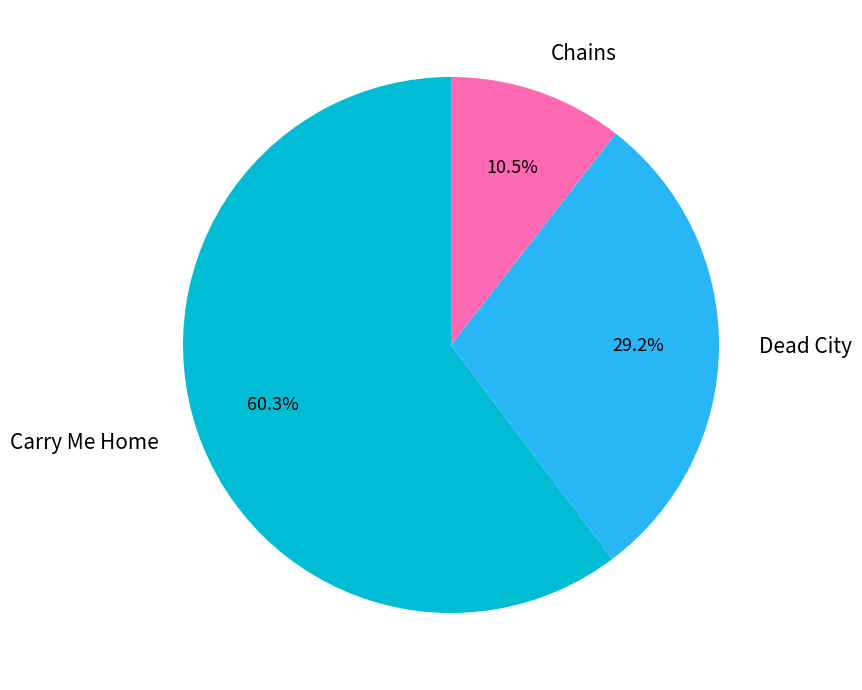

Is it true that Dead City is 35% of the pie?

False